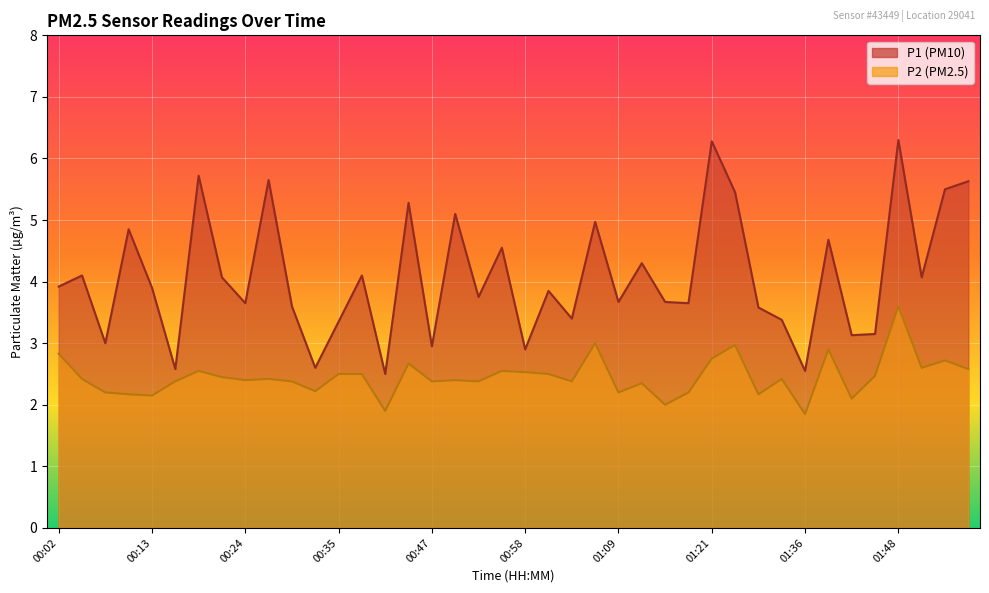

Rank the categories by P2 value from highest to lowest.

01:48, 01:06, 01:28, 01:39, 00:02, 01:21, 01:54, 00:44, 01:51, 01:57, 00:19, 00:55, 00:58, 00:35, 00:38, 01:01, 01:45, 00:21, 00:04, 00:27, 01:33, 00:24, 00:50, 00:16, 00:30, 00:47, 00:52, 01:04, 01:12, 00:33, 00:07, 01:09, 01:18, 00:10, 01:31, 00:13, 01:42, 01:15, 00:41, 01:36